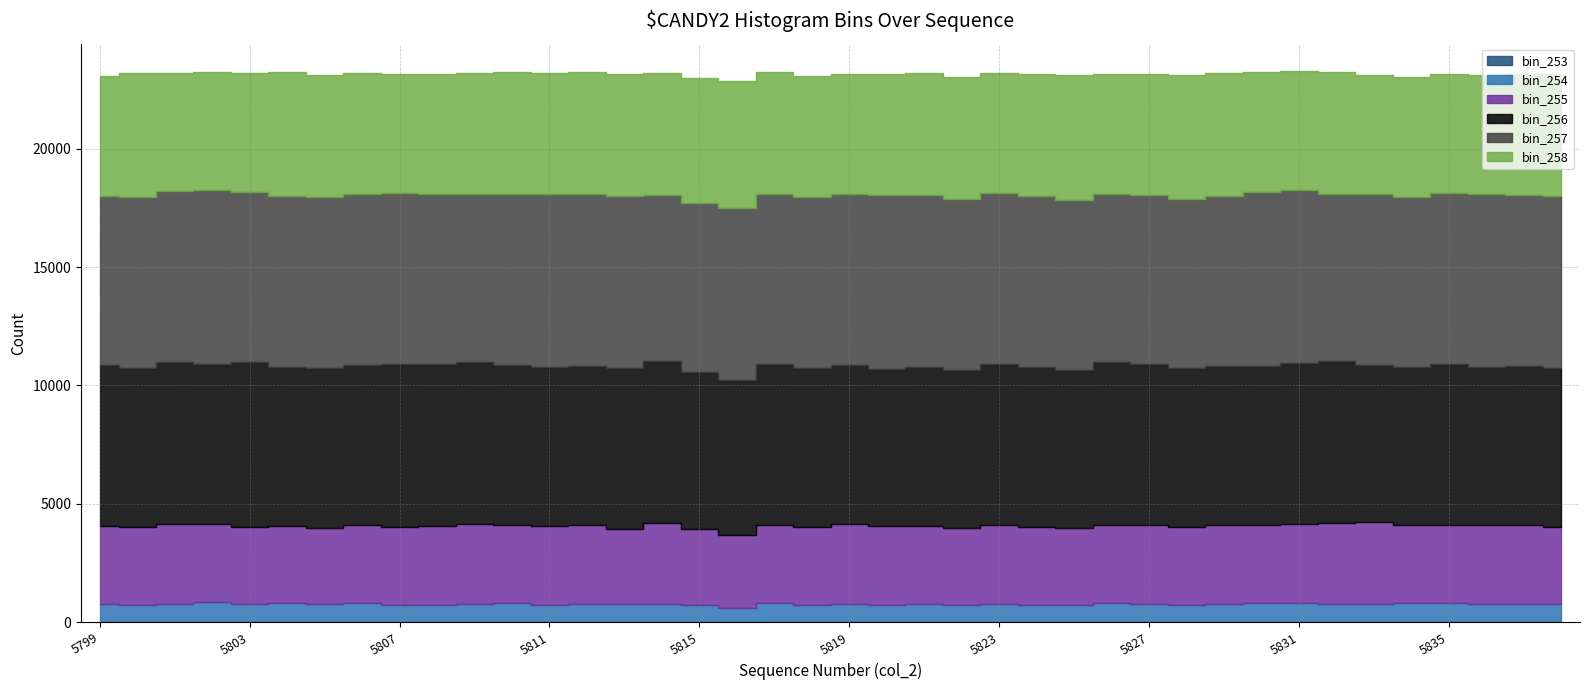

What is the difference between the bin_253 values at 5799 and 5833?

3